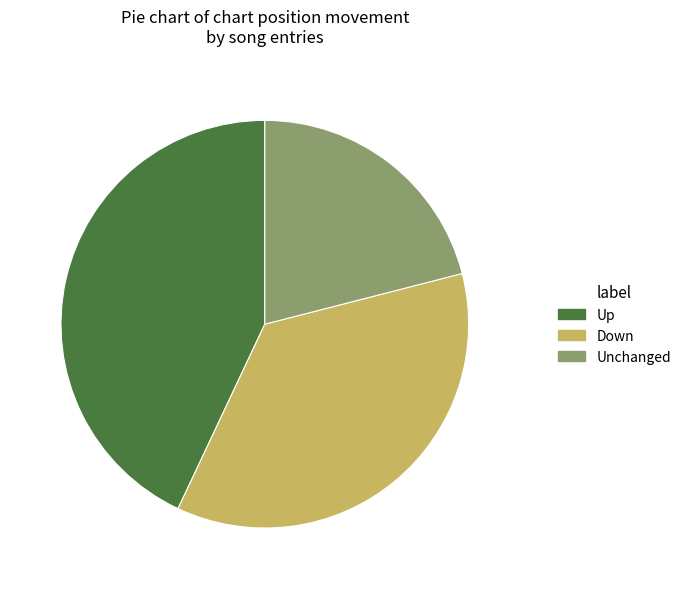

Do Unchanged and Down together represent more than half of the pie?

Yes